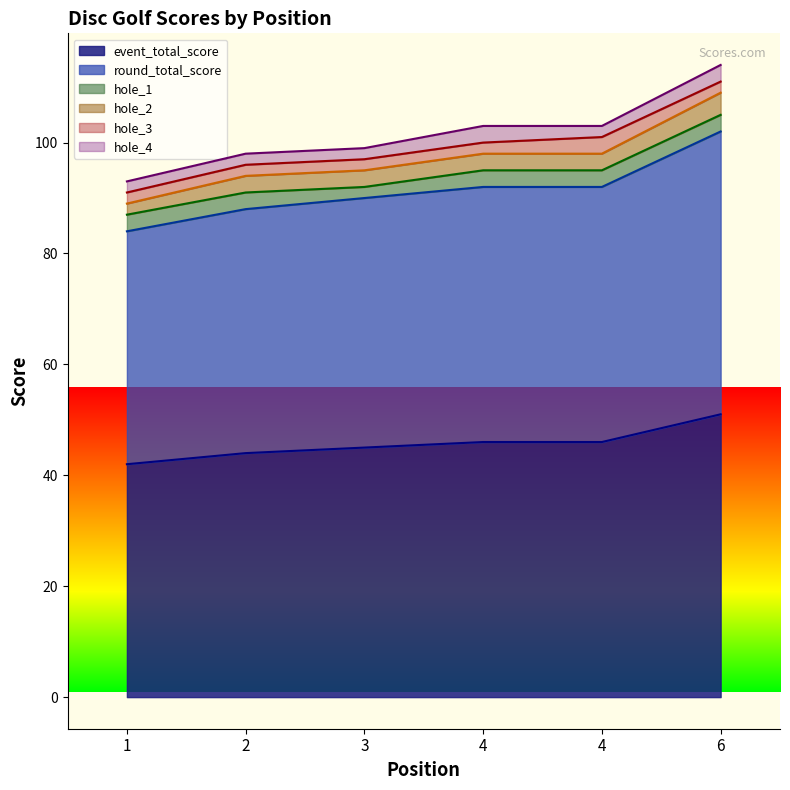

True or false: hole_4 has more than 0 interior local peaks.

True